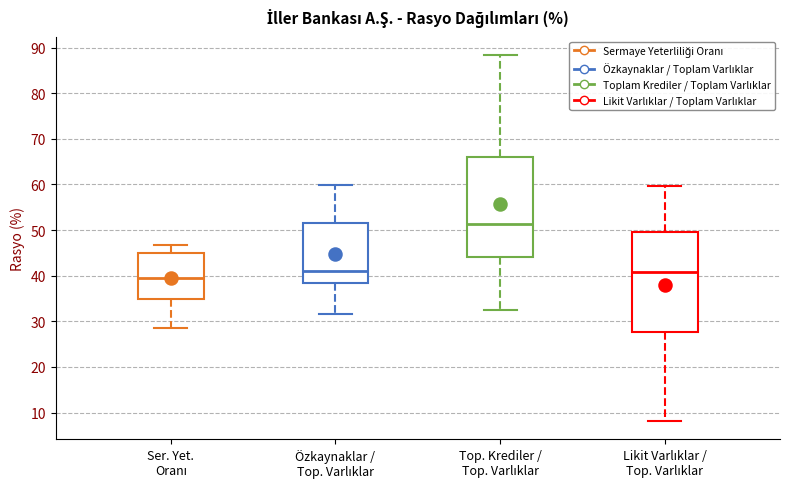

Reading left to right, read every box against the y-axis: the position of its median line, the range the box covers, and the ends of its whiskers. The values are not printed on the chart, so give them approximately, as read against the axis.

Ser. Yet. Oranı: median 39, box 35 to 45, whiskers 28 to 47
Özkaynaklar / Top. Varlıklar: median 41, box 38 to 51, whiskers 32 to 60
Top. Krediler / Top. Varlıklar: median 51, box 44 to 66, whiskers 32 to 88
Likit Varlıklar / Top. Varlıklar: median 41, box 28 to 50, whiskers 8 to 60